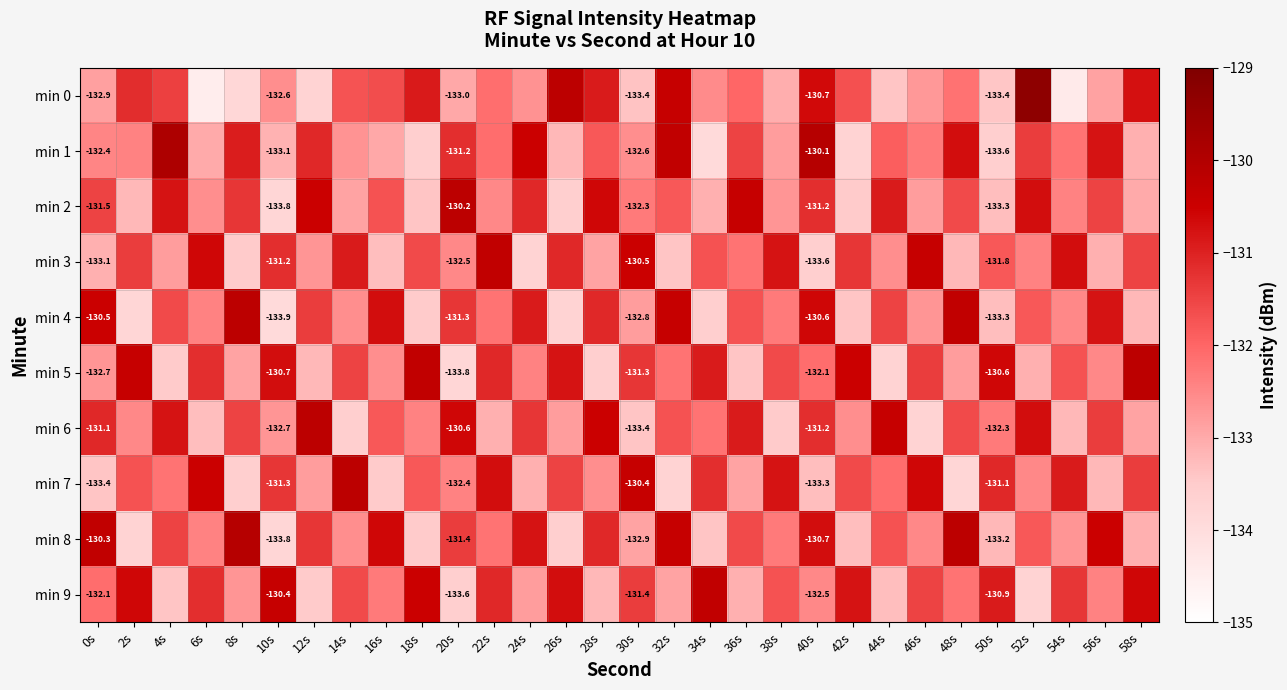

The value of min 3 at 40s is -174.9. True or false?

False